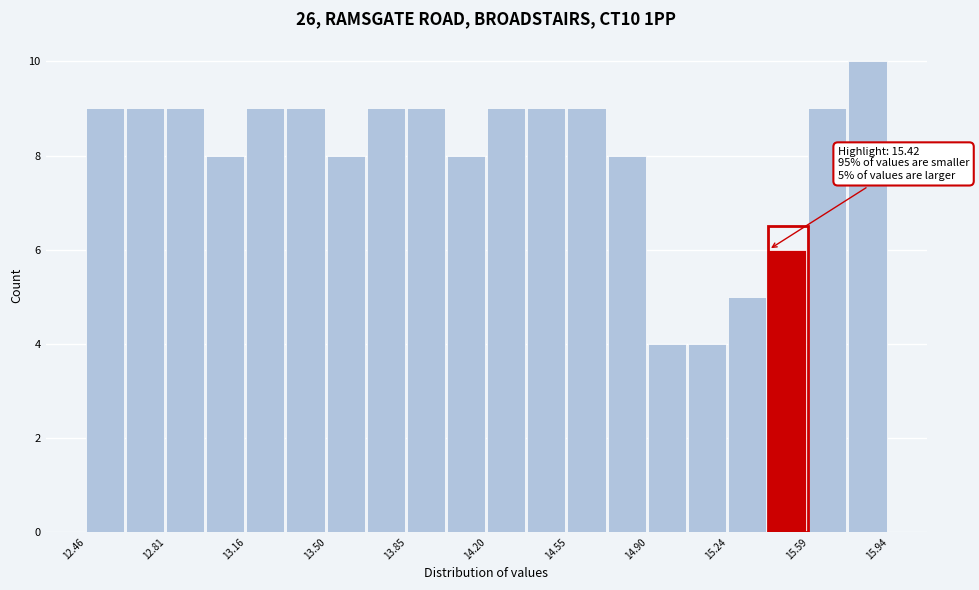

Read against the x-axis, roughly where is the centre of the tallest bar?

15.85